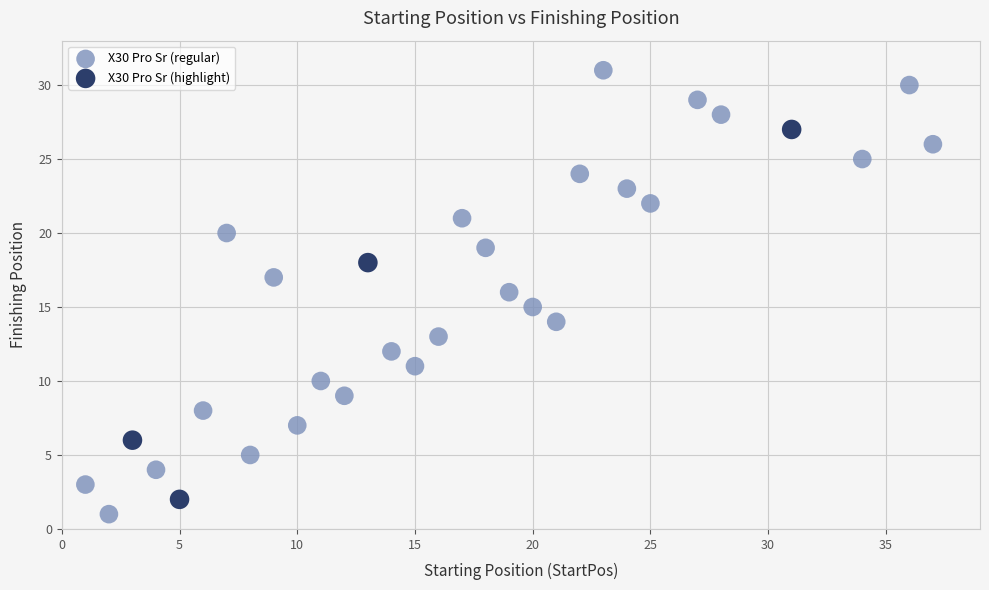

Which series has the widest spread of Y values?

X30 Pro Sr (regular)